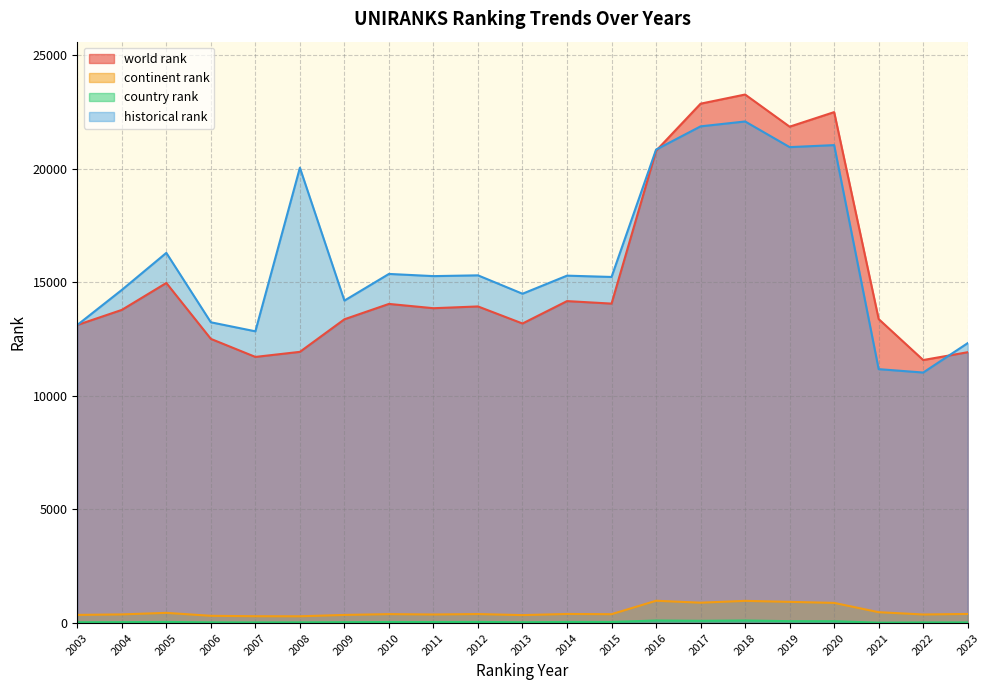

Where is the first local minimum for world rank?

2007